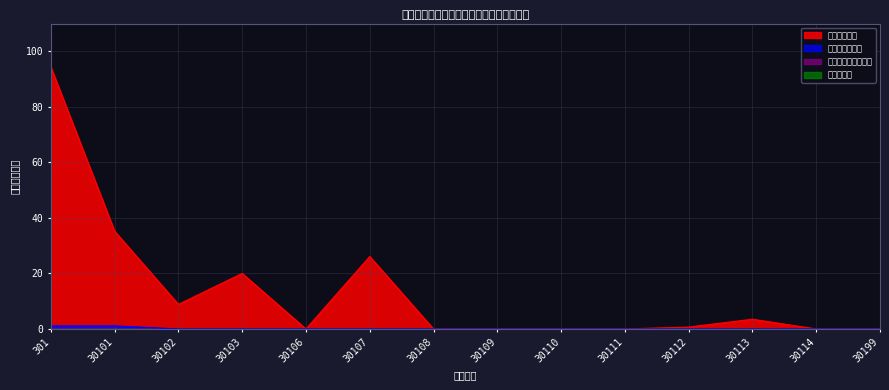

What is the maximum value shown in the chart?

94.4